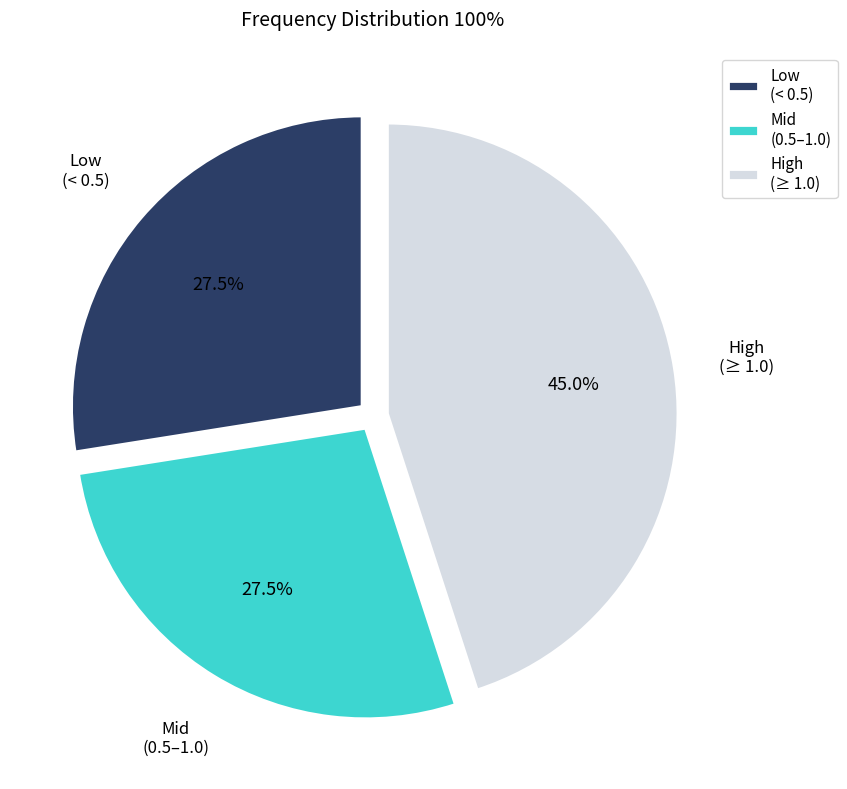

What portion of the pie excludes Low (< 0.5)?

72.5%